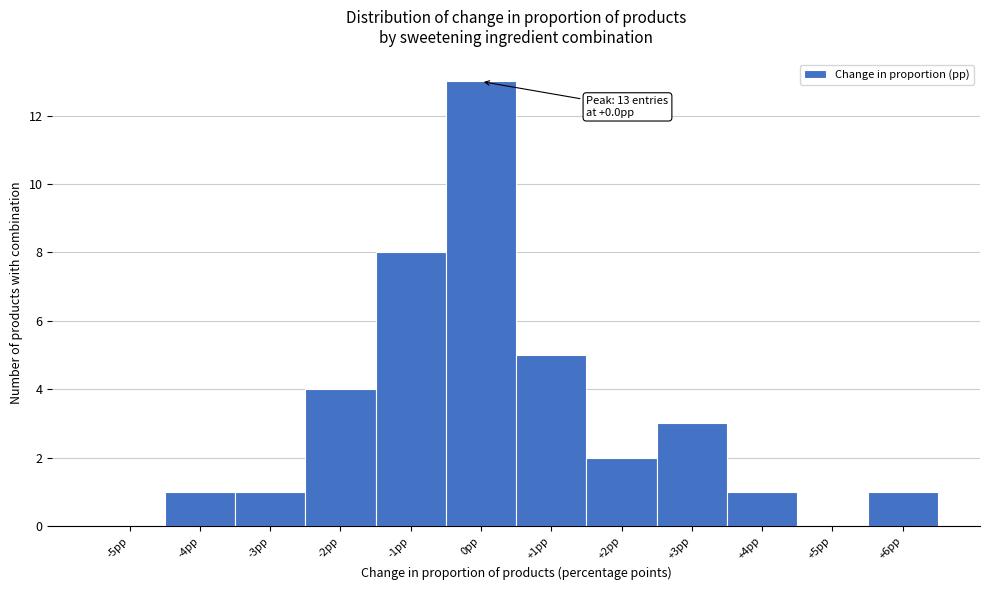

Which range on the x-axis has the tallest bar?

-0.5 to 0.5